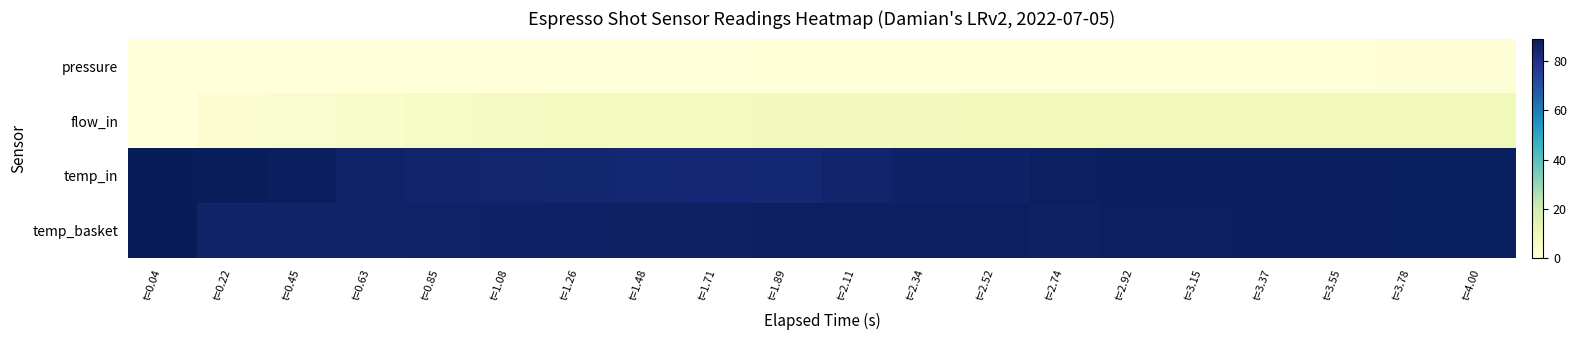

What is the total value across all series at t=1.71?

178.7